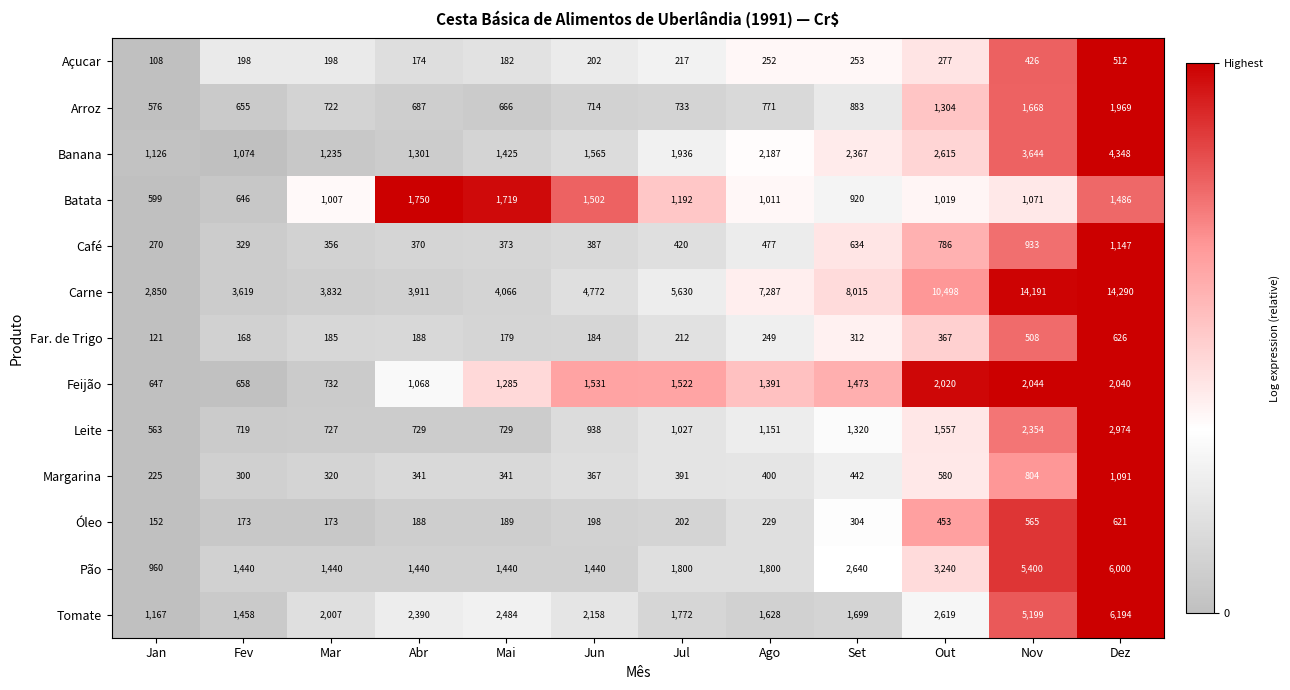

Which series has the largest total across all categories?

Carne